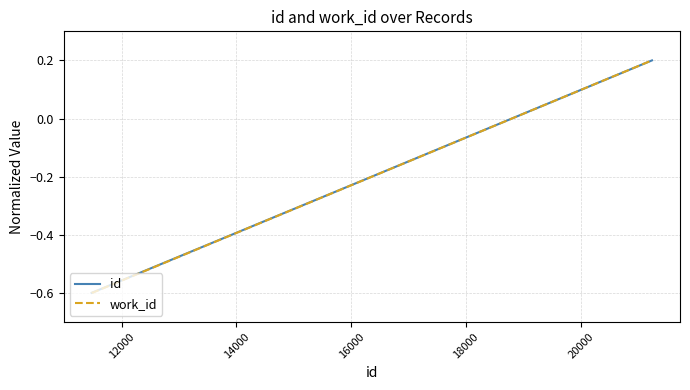

What is the minimum value for id?

-0.6